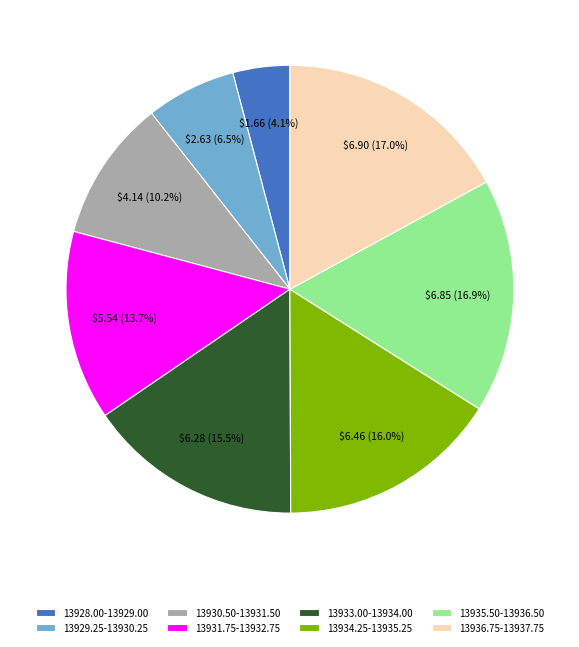

To the nearest percent, what is the average slice percentage?

12%